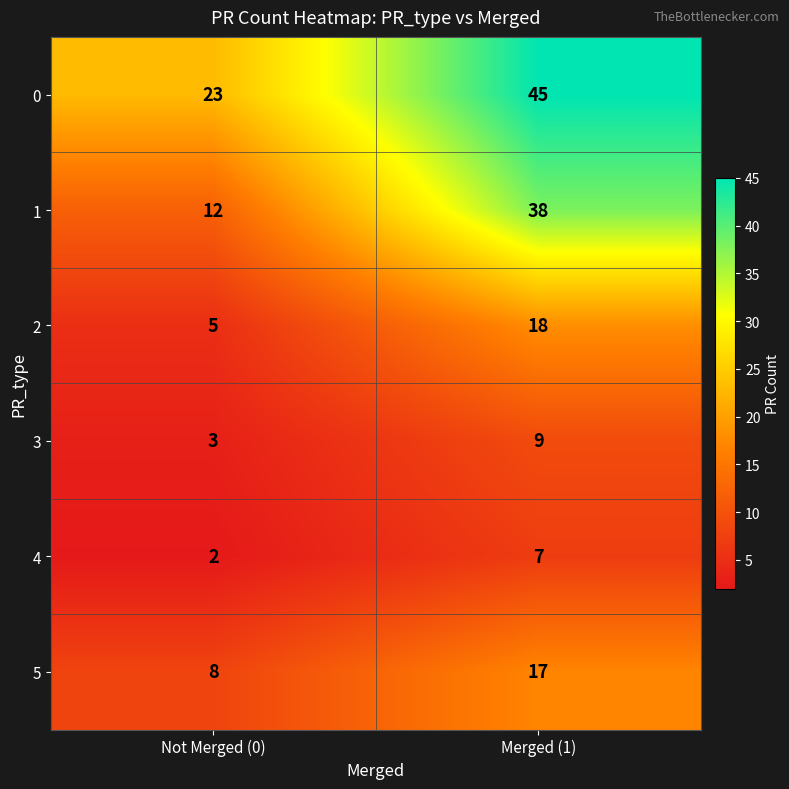

What is the sum of the 0 values at Merged (1) and Not Merged (0)?

68